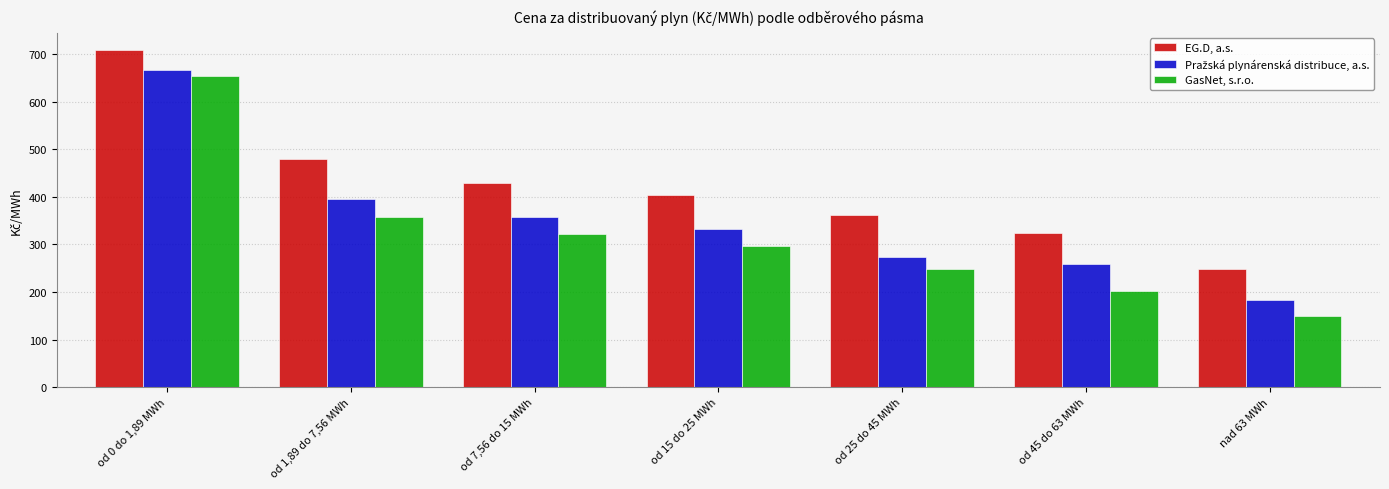

What is the total value across all series at od 0 do 1,89 MWh?

2028.6